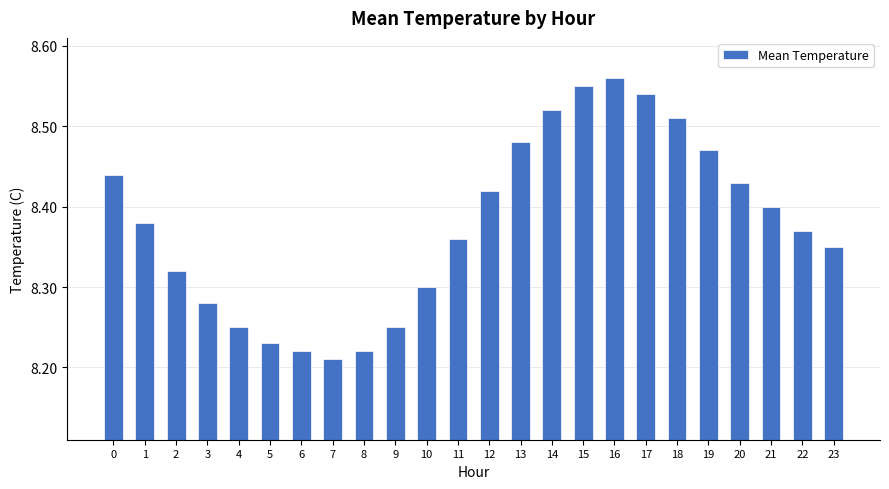

Count the values in the range 8 to 9.

24